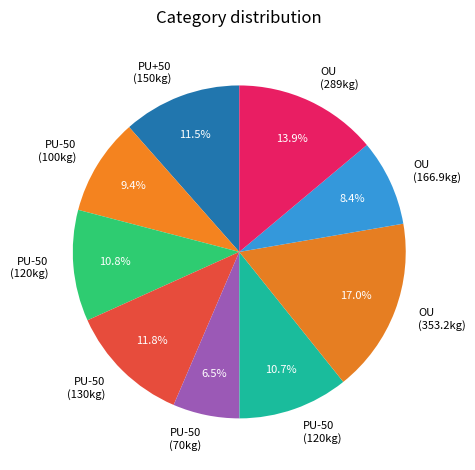

How many slices are in this pie chart?

9